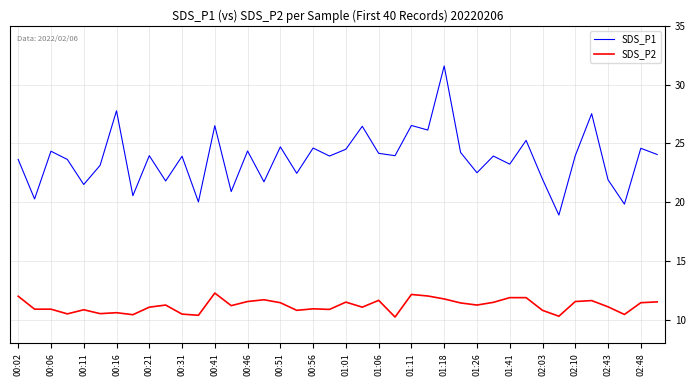

List the series in order of their overall mean, highest first.

SDS_P1, SDS_P2